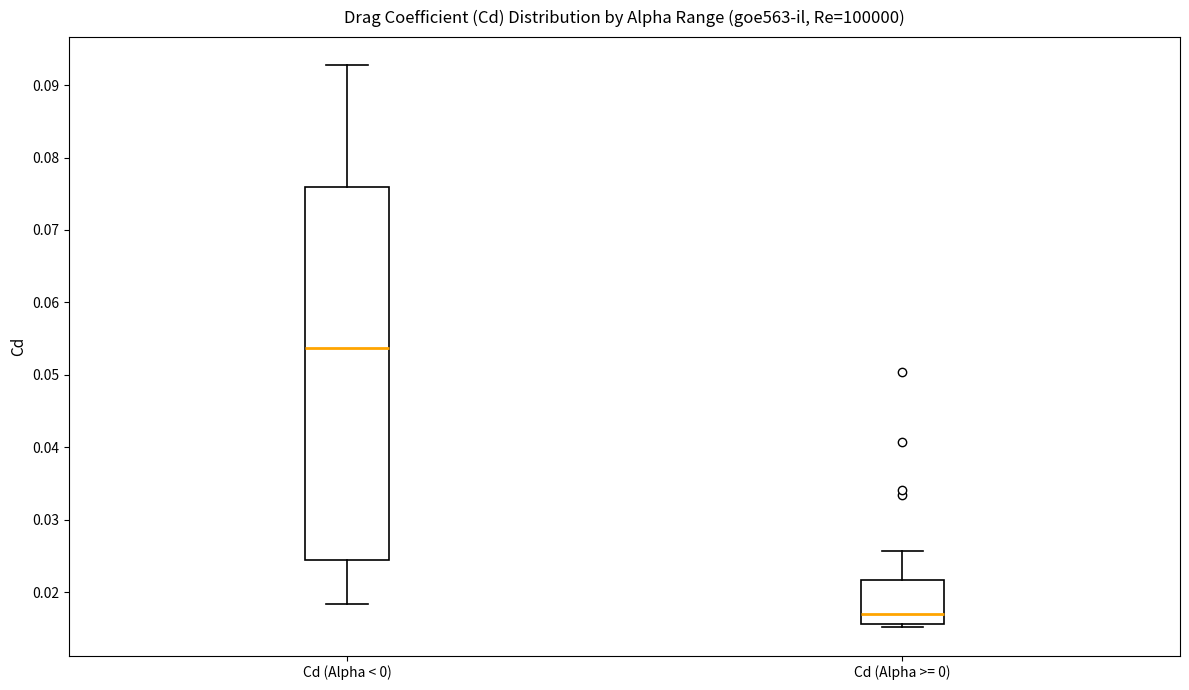

Reading left to right, read every box against the y-axis: the position of its median line, the range the box covers, and the ends of its whiskers. The values are not printed on the chart, so give them approximately, as read against the axis.

Cd (Alpha < 0): median 0.054, box 0.024 to 0.076, whiskers 0.018 to 0.093
Cd (Alpha >= 0): median 0.017, box 0.016 to 0.022, whiskers 0.015 to 0.026